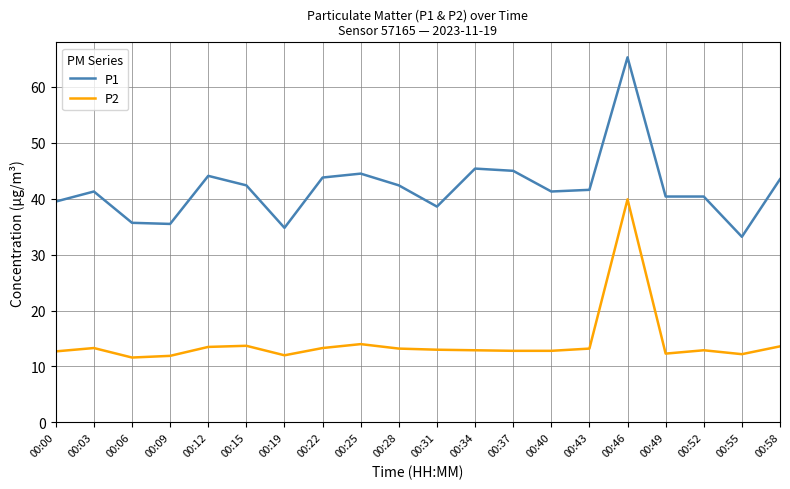

Does the chart display data point markers on the line(s)?

No